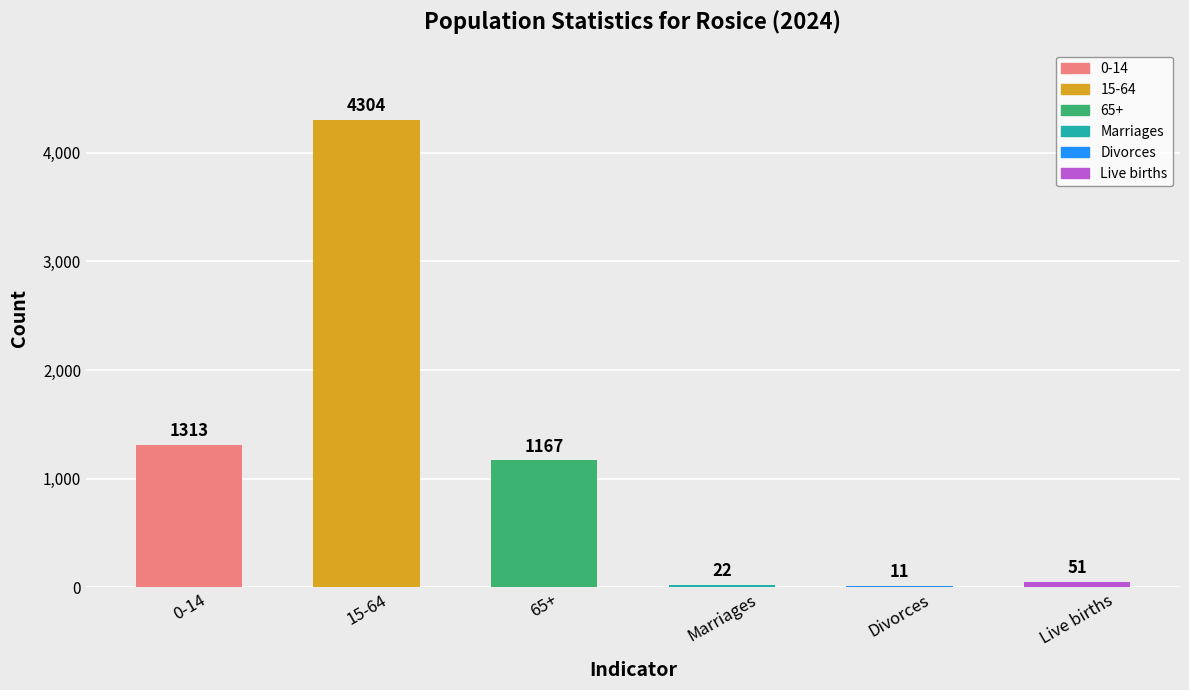

Is it true that the value at 0-14 is 876?

False